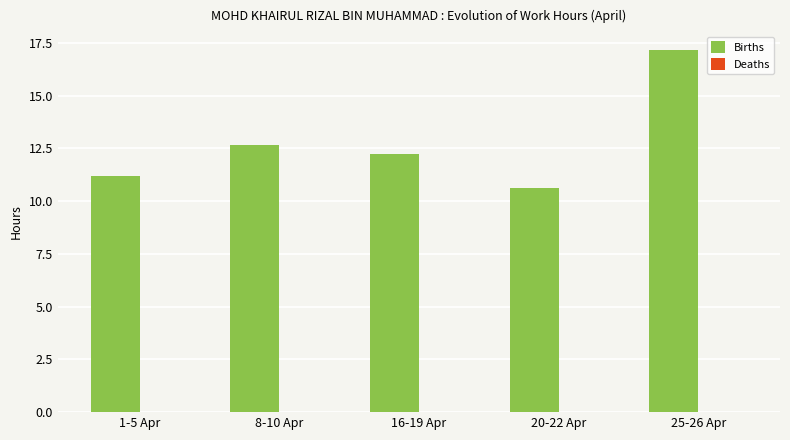

What is the maximum value shown in the chart?

17.2